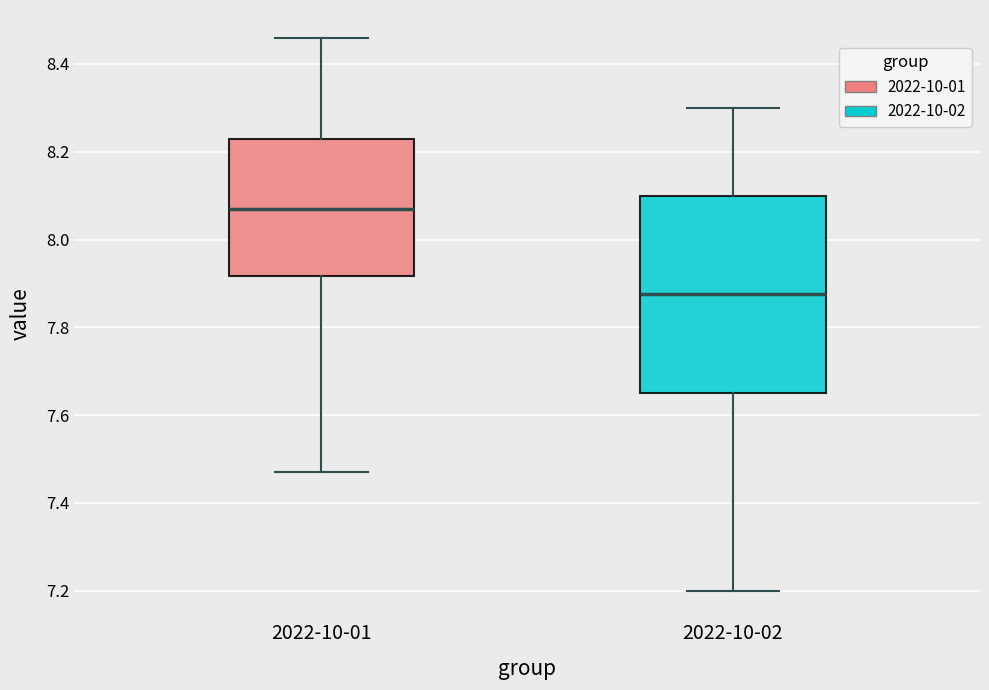

Where does the upper whisker of the box for 2022-10-02 end on the y-axis? The values are not printed on the chart, so give them approximately, as read against the axis.

8.30